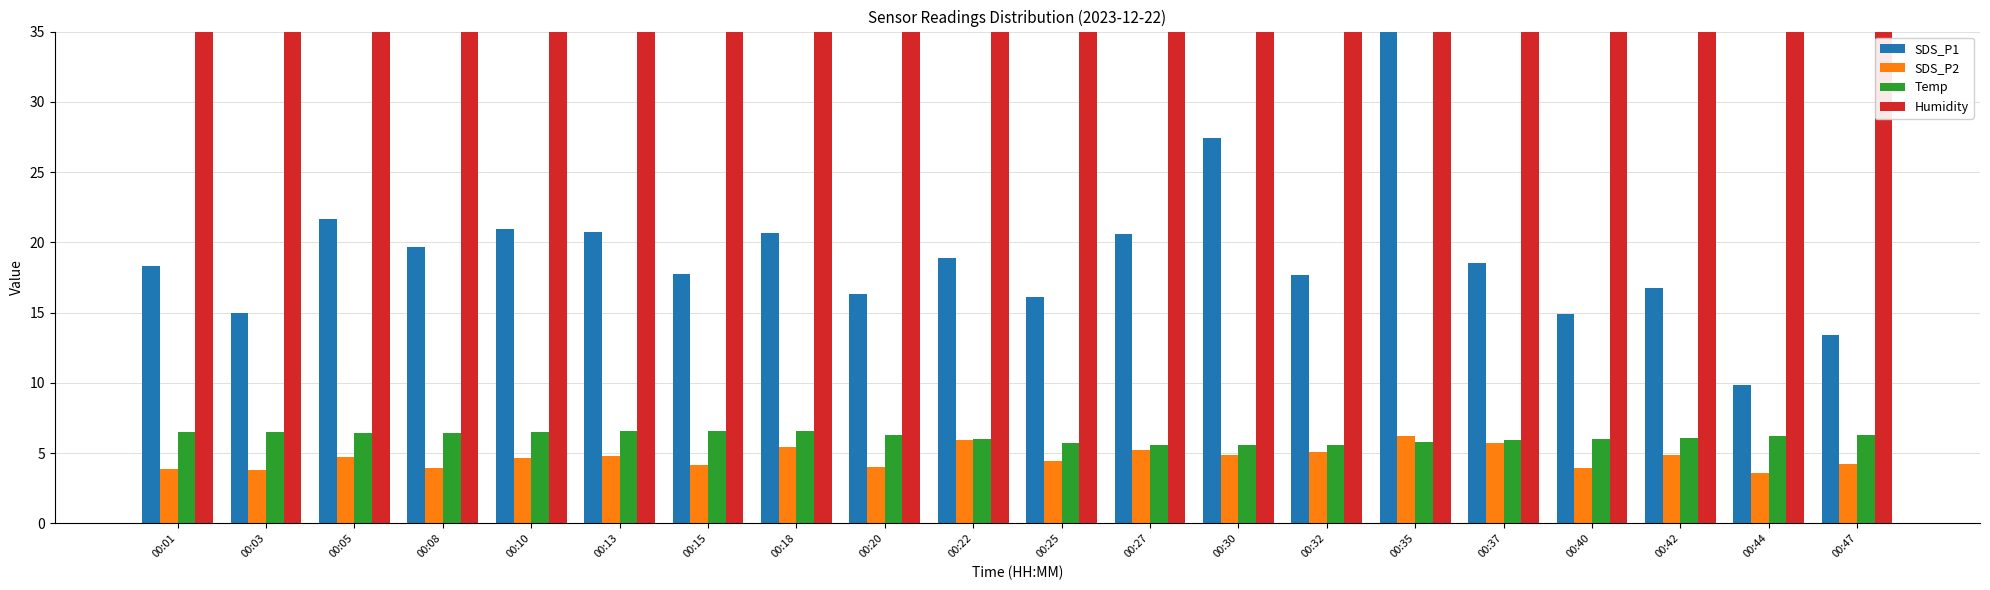

How many groups of bars are there?

20